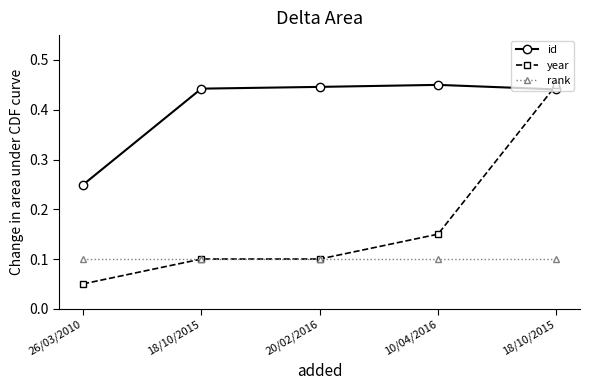

What is the difference between the highest and lowest values at 18/10/2015?

0.3